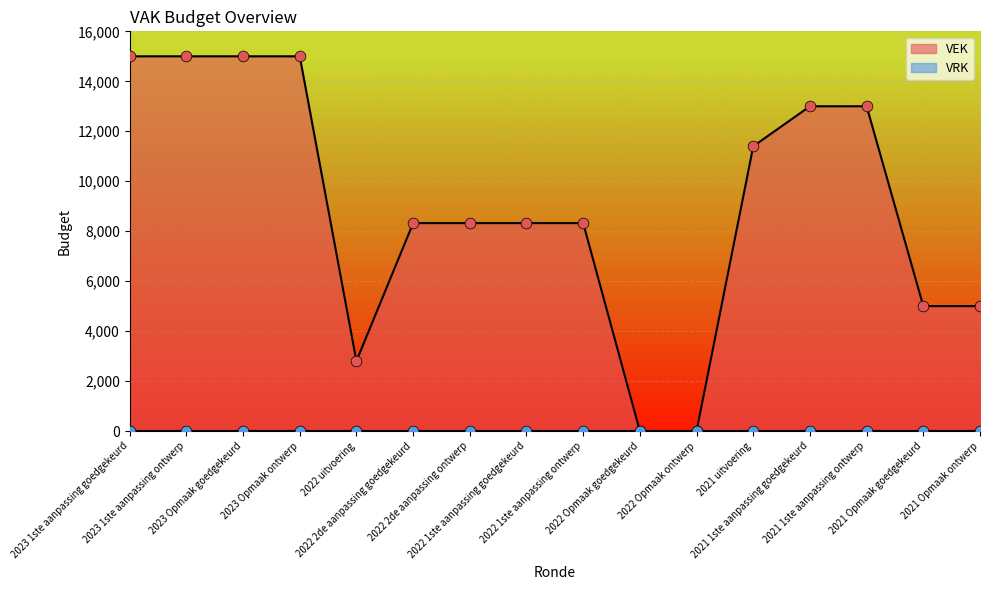

What is the change in value from 2022 1ste aanpassing ontwerp to 2022 Opmaak goedgekeurd?

-8323